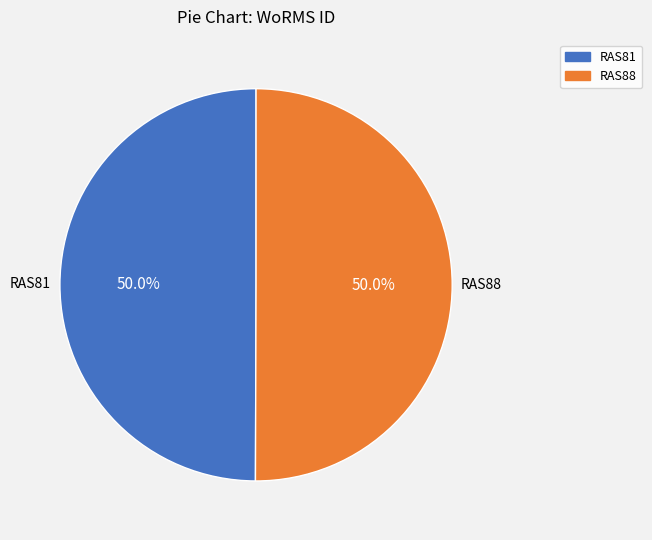

To the nearest percent, what portion does RAS81 represent?

50%